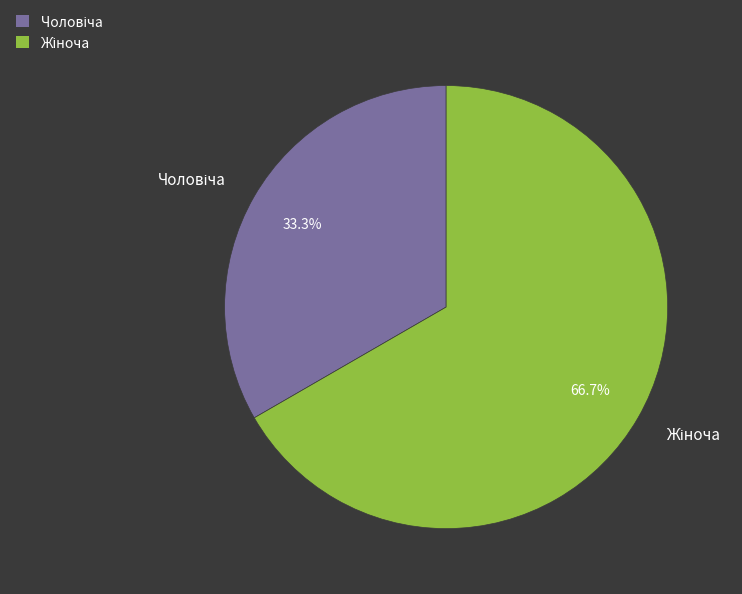

Is there any slice that represents more than half of the pie?

Yes